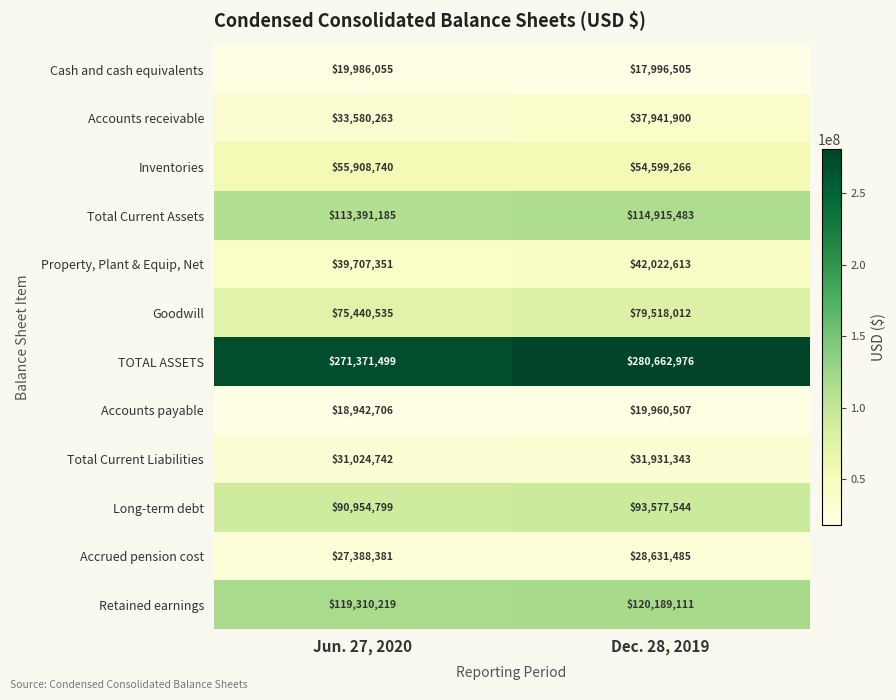

What is the difference between the Total Current Assets values at Jun. 27, 2020 and Dec. 28, 2019?

1524298